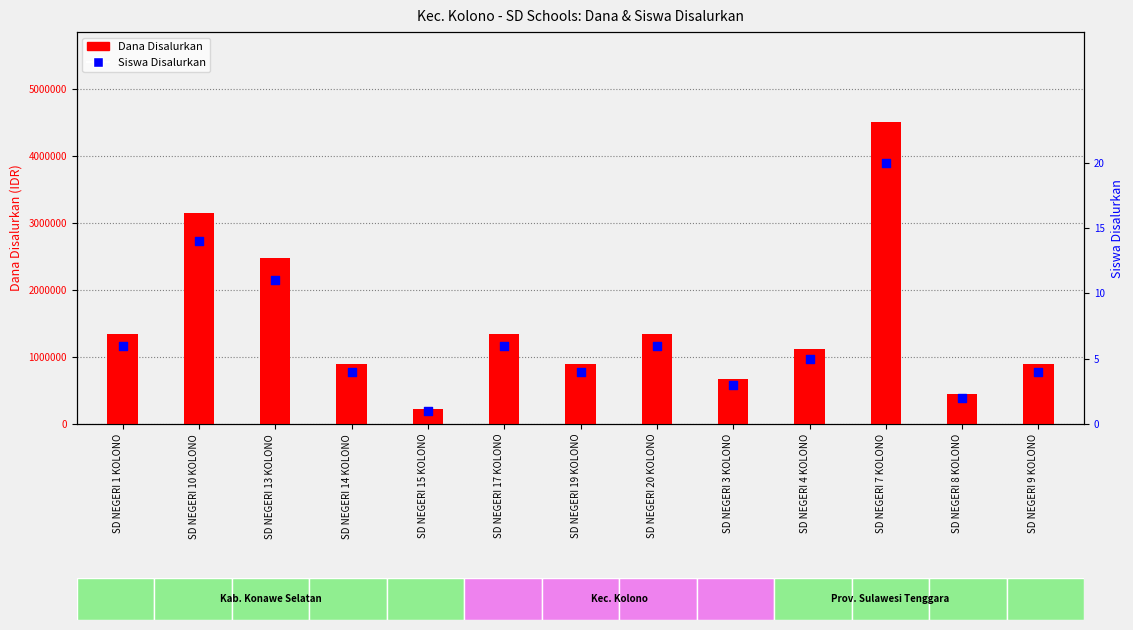

Which series contains the lowest Y value?

Siswa Disalurkan